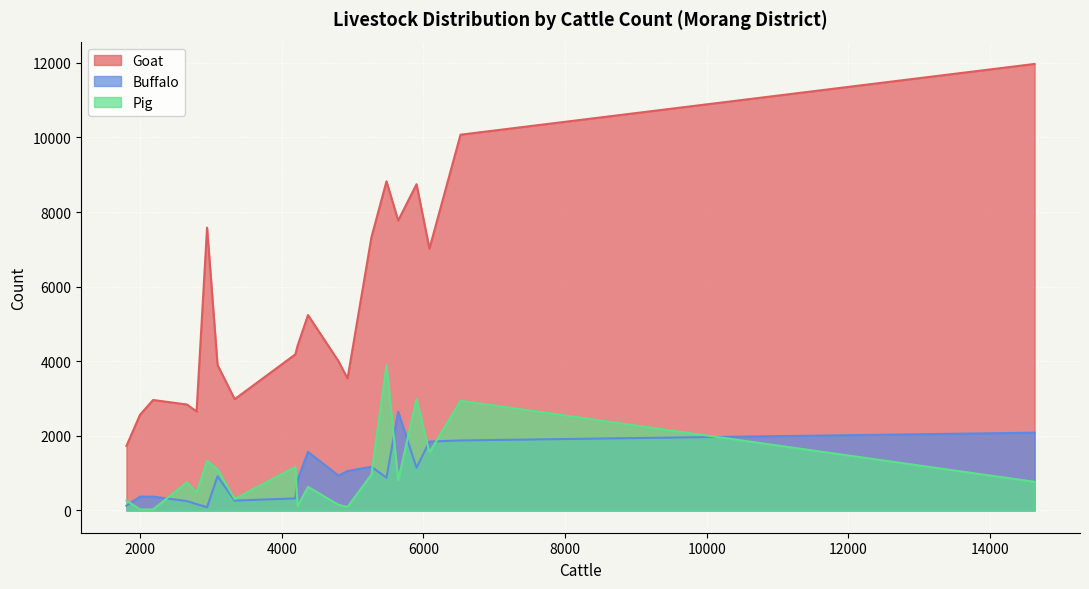

What is the maximum value shown in the chart?

11971